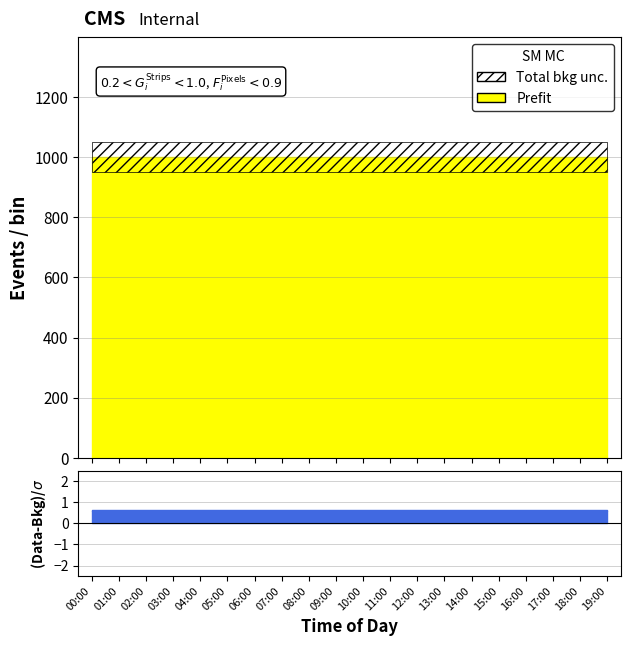

How many lines are shown in the chart?

4